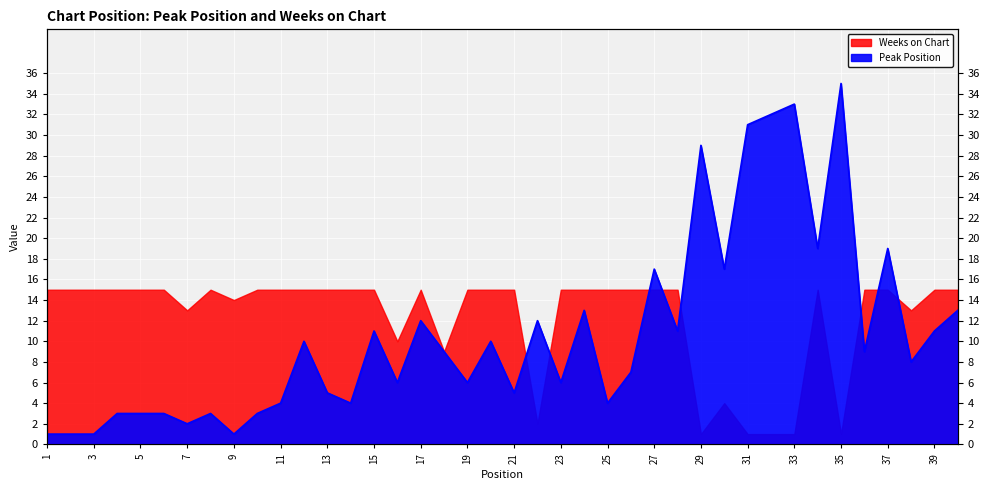

The chart shows a value of 9 at 18. True or false?

True